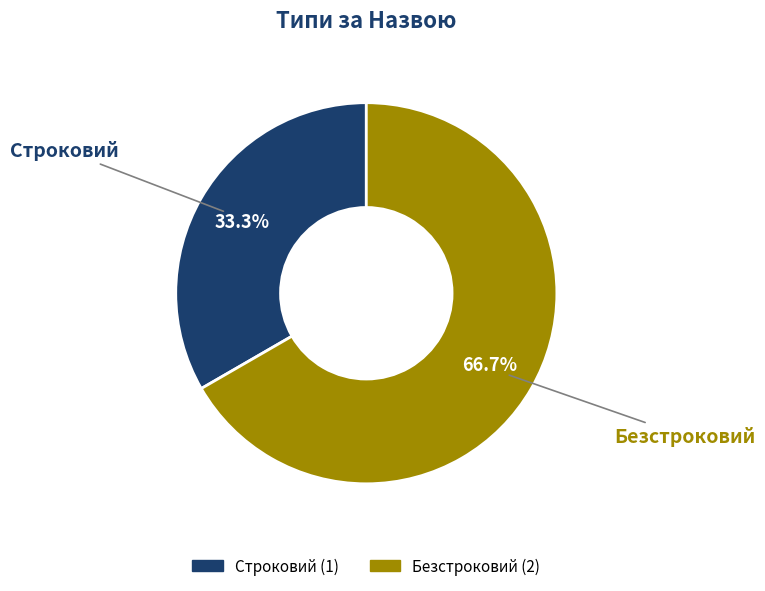

Does Безстроковий account for over 50% of the chart?

Yes